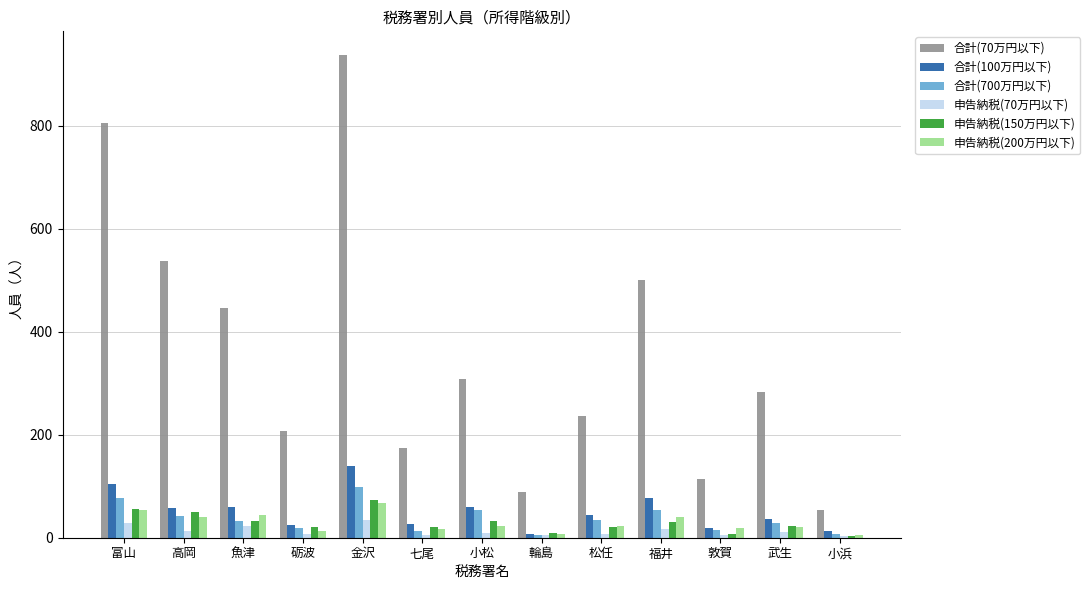

Which series has the largest range (max minus min)?

合計(70万円以下)